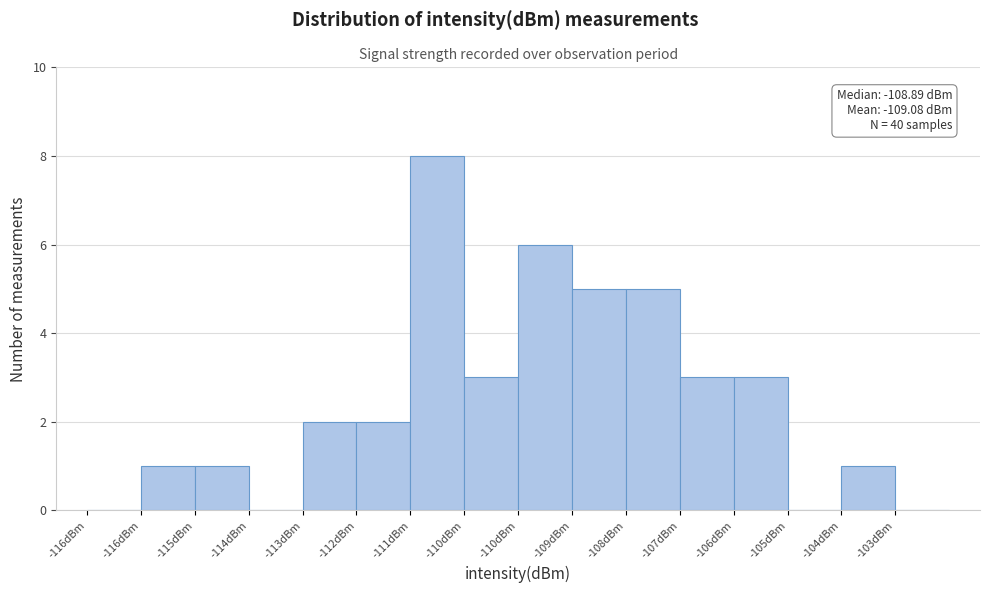

Are the bars horizontal?

No